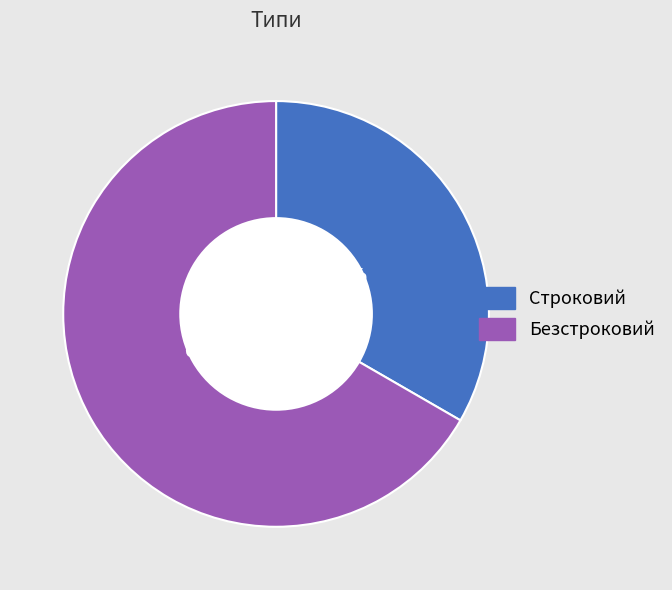

Is Строковий the majority of the pie?

No